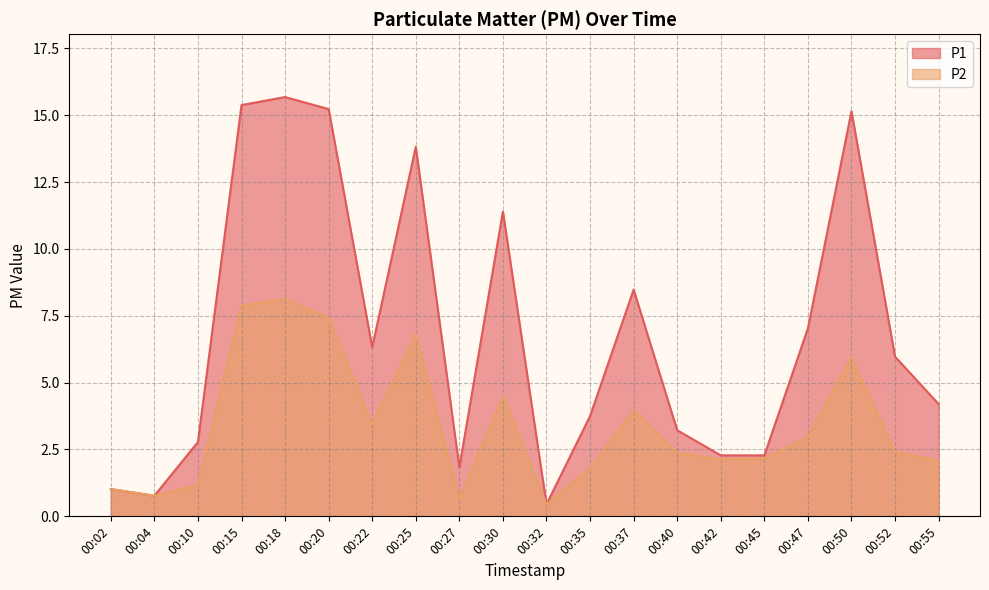

What is the average value of the P2 series?

3.4